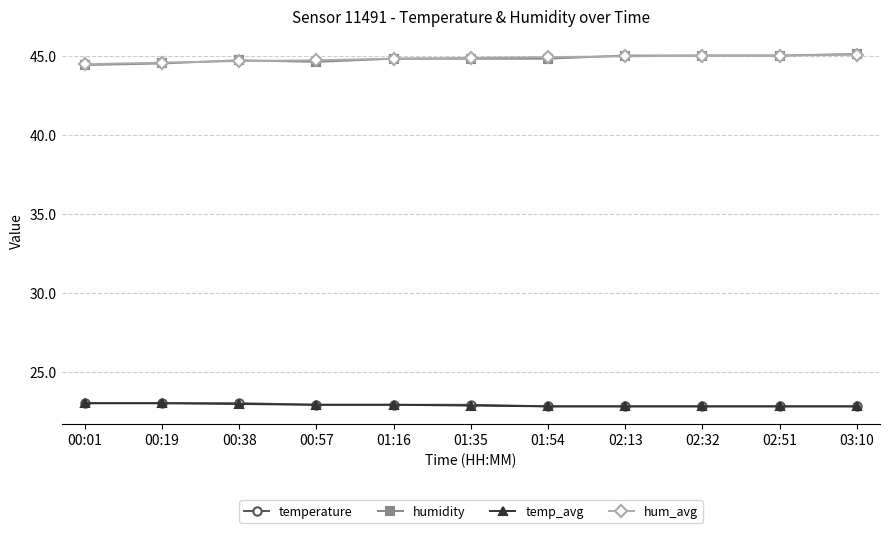

Is it true that humidity equals 18.2 at 02:51?

False